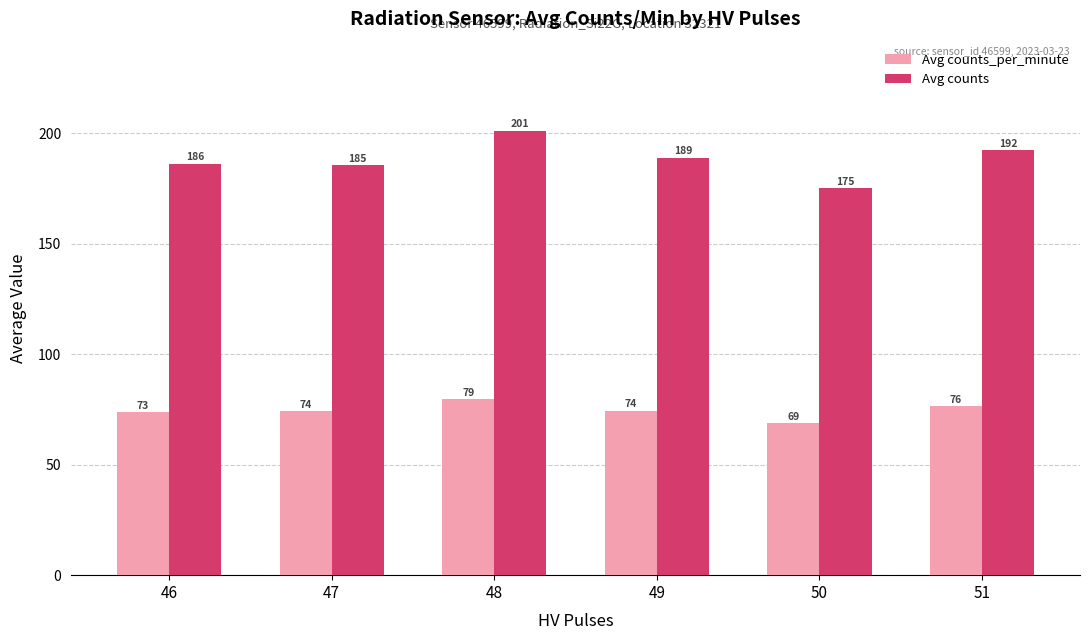

Which series changed the most between 47 and 51?

Avg counts